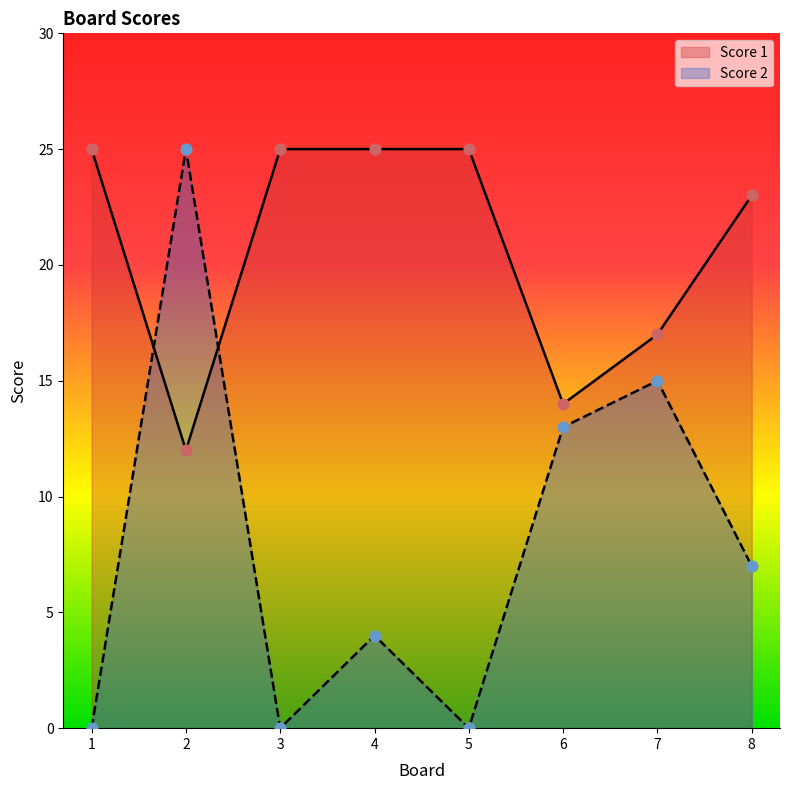

Which series reaches the maximum Y coordinate?

Score 2